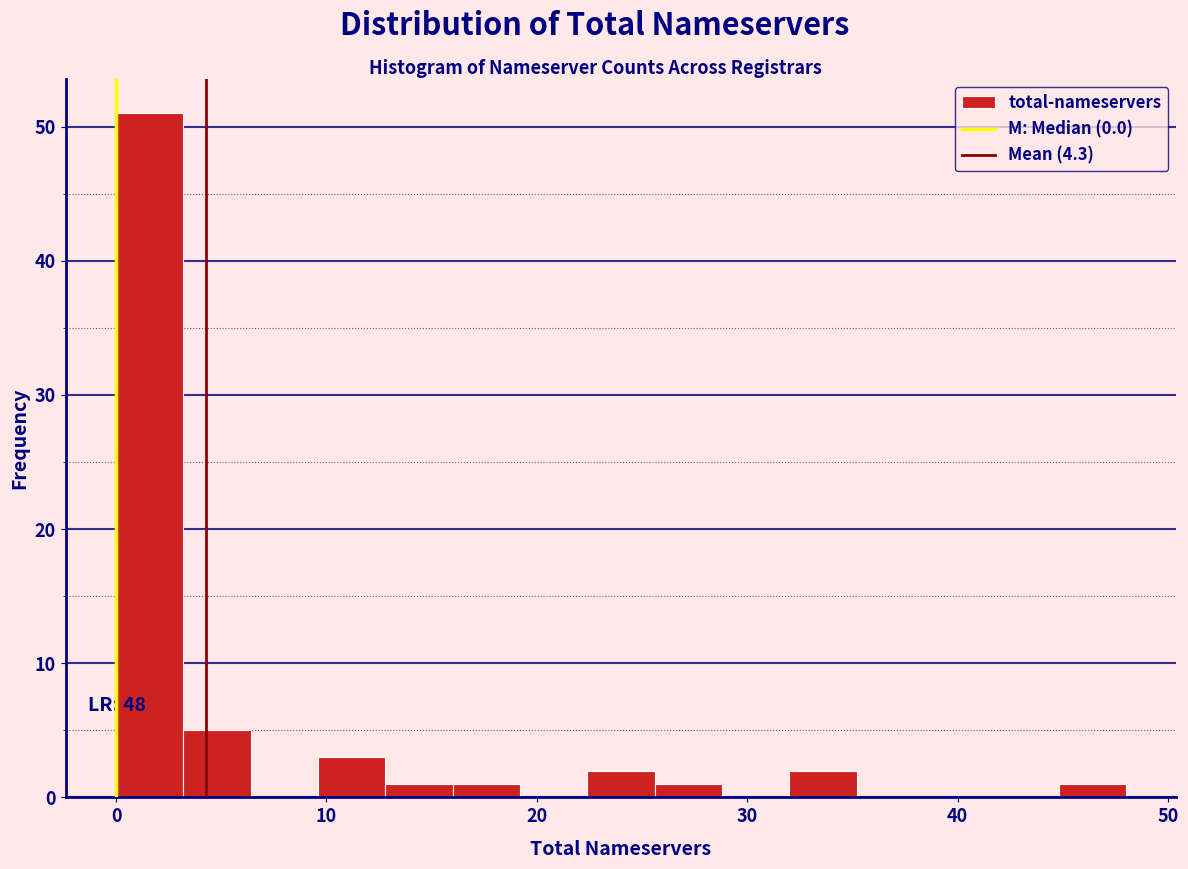

Read against the x-axis, roughly where is the centre of the tallest bar?

2